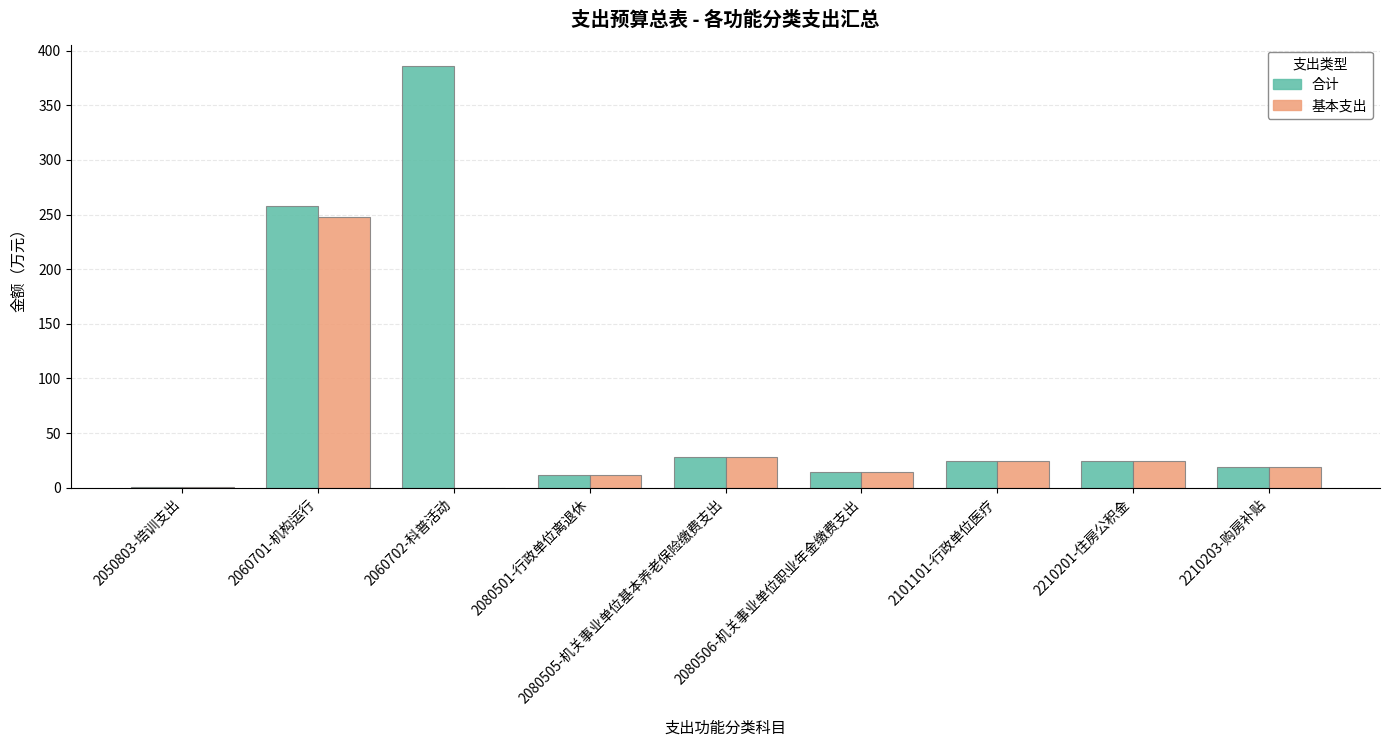

Is the value of 合计 at 2210201-住房公积金 greater than the value of 基本支出 at 2080501-行政单位离退休?

Yes